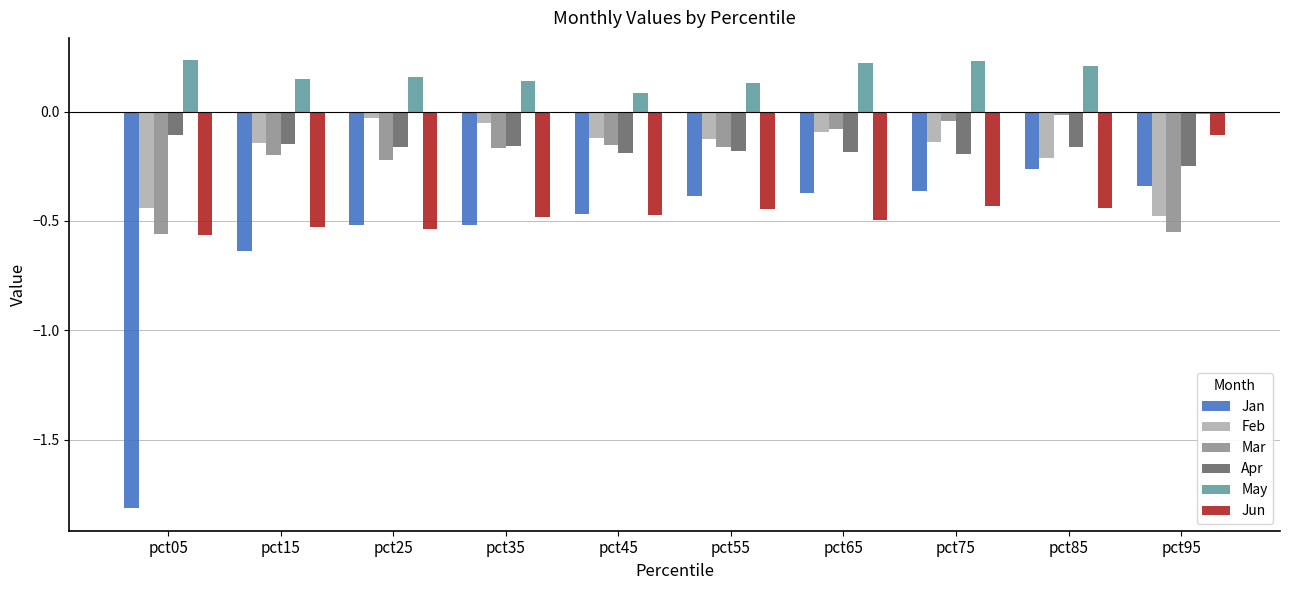

How many distinct data groups are displayed?

6